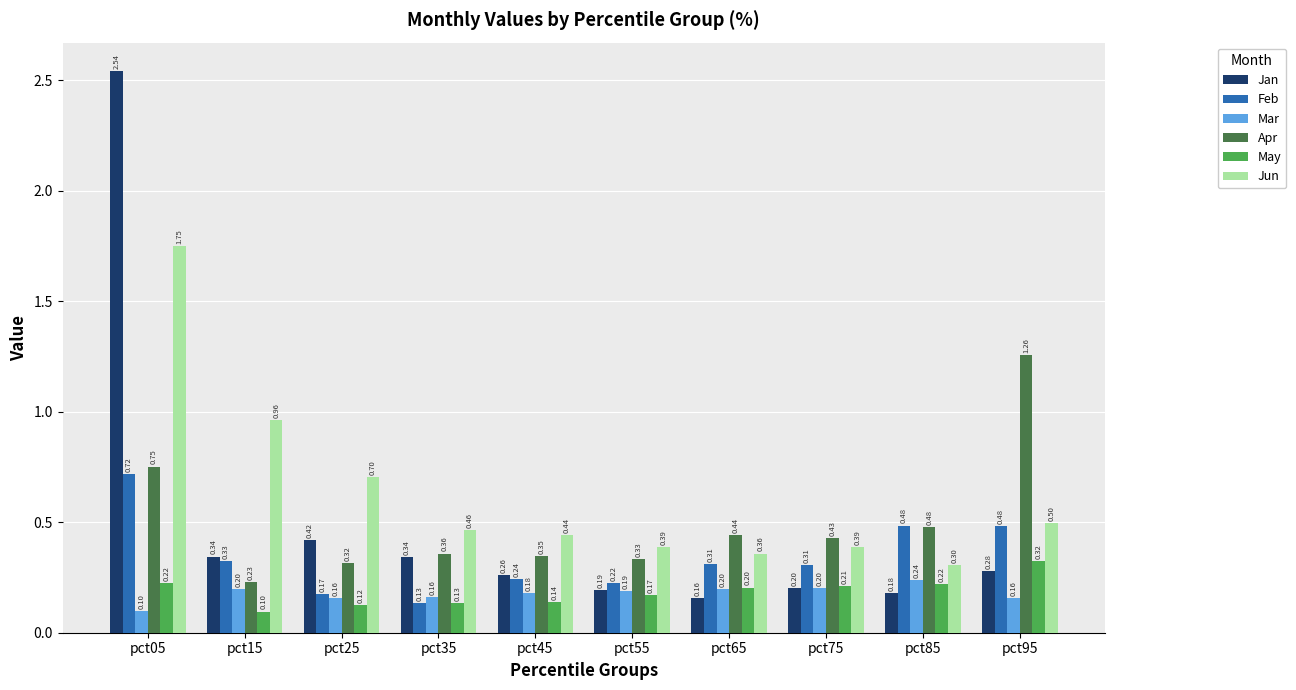

What is the value of the Apr bar at the 3rd from the left?

0.3